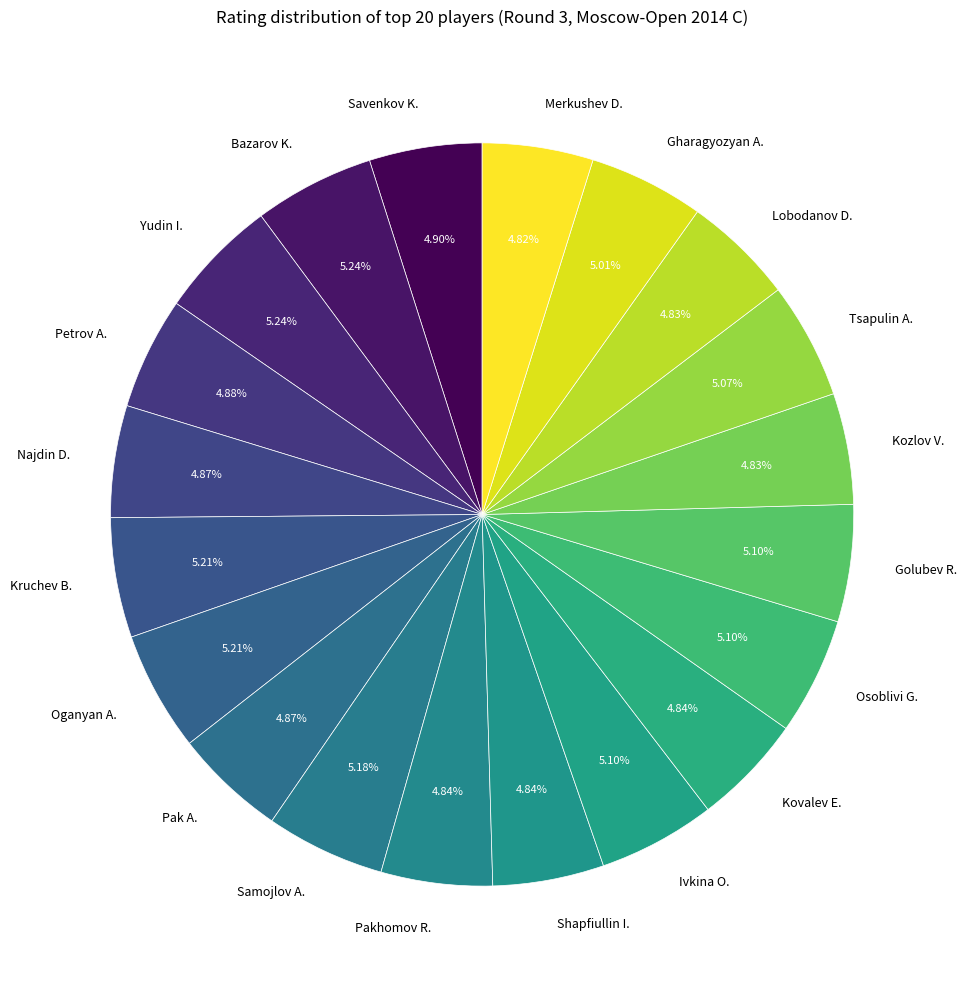

Does Gharagyozyan A. account for over 50% of the chart?

No